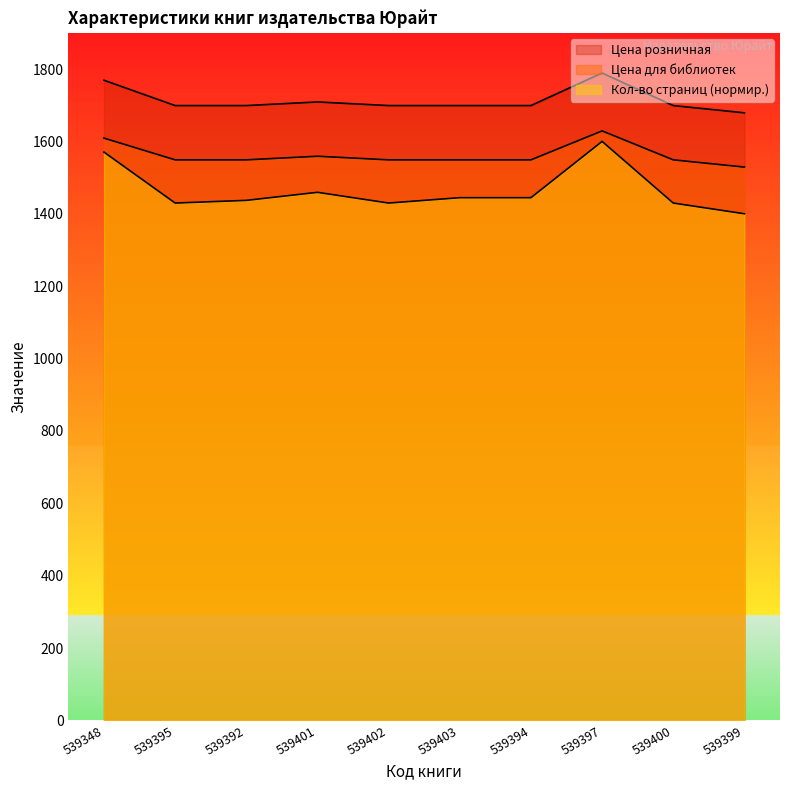

The Цена для библиотек series shows 1629.0 at 539397. True or false?

True